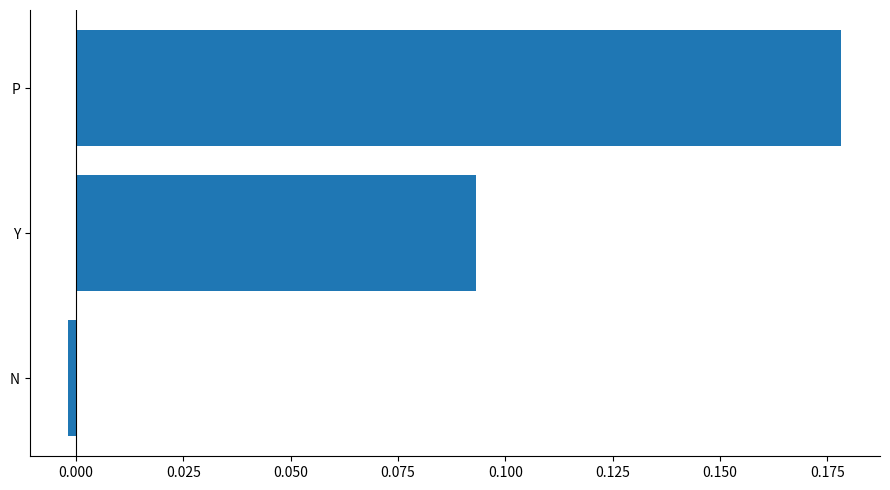

Is it true that the value at P is 0.3?

False